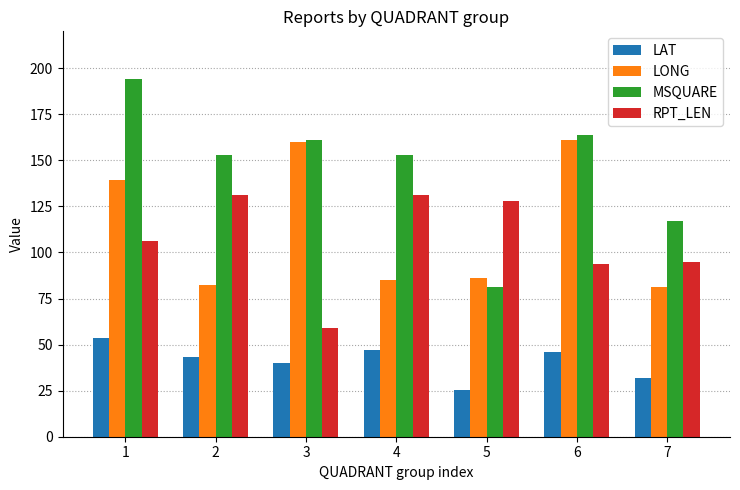

What are all the series names shown in the legend?

LAT, LONG, MSQUARE, RPT_LEN